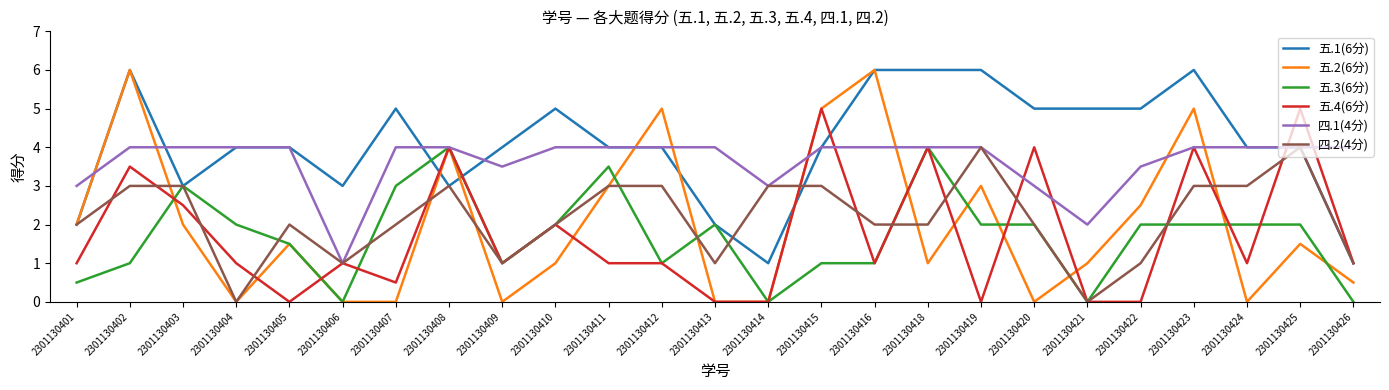

Count the number of categories in the chart.

25